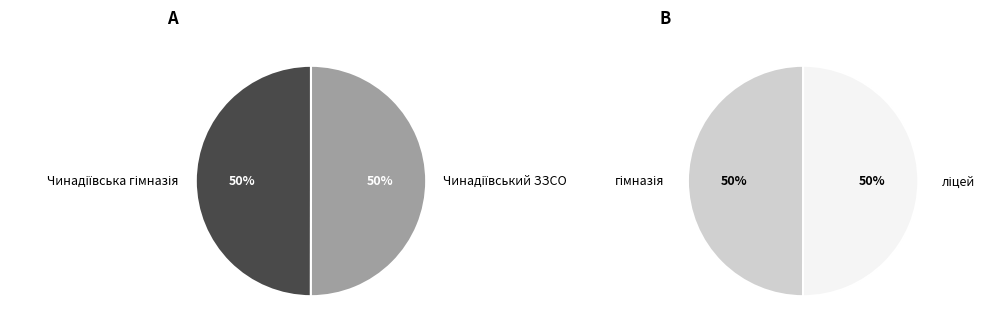

What is the ratio of the value at Чинадіївський ЗЗСО to the value at Чинадіївська гімназія?

1.0